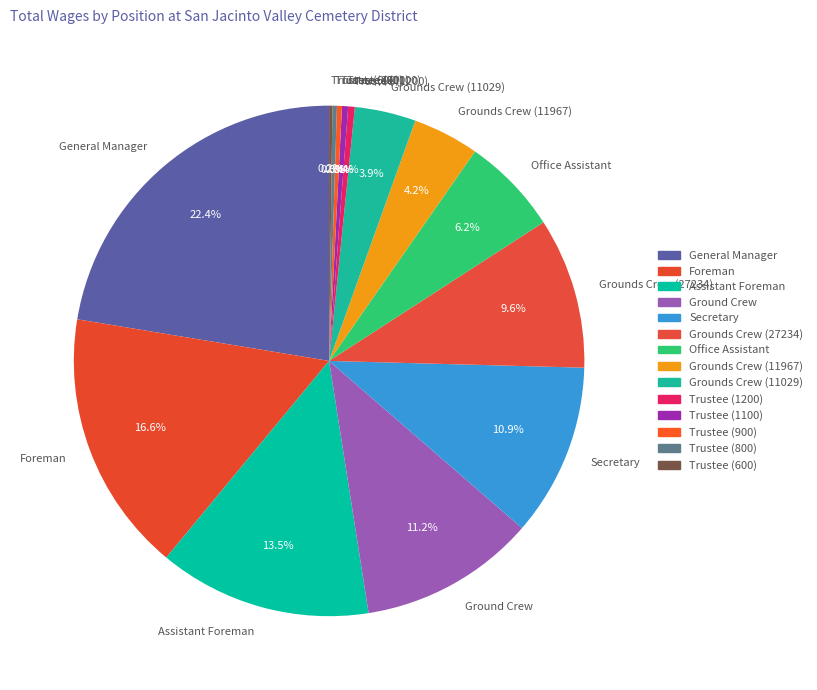

What portion of the pie excludes Foreman?

83.4%